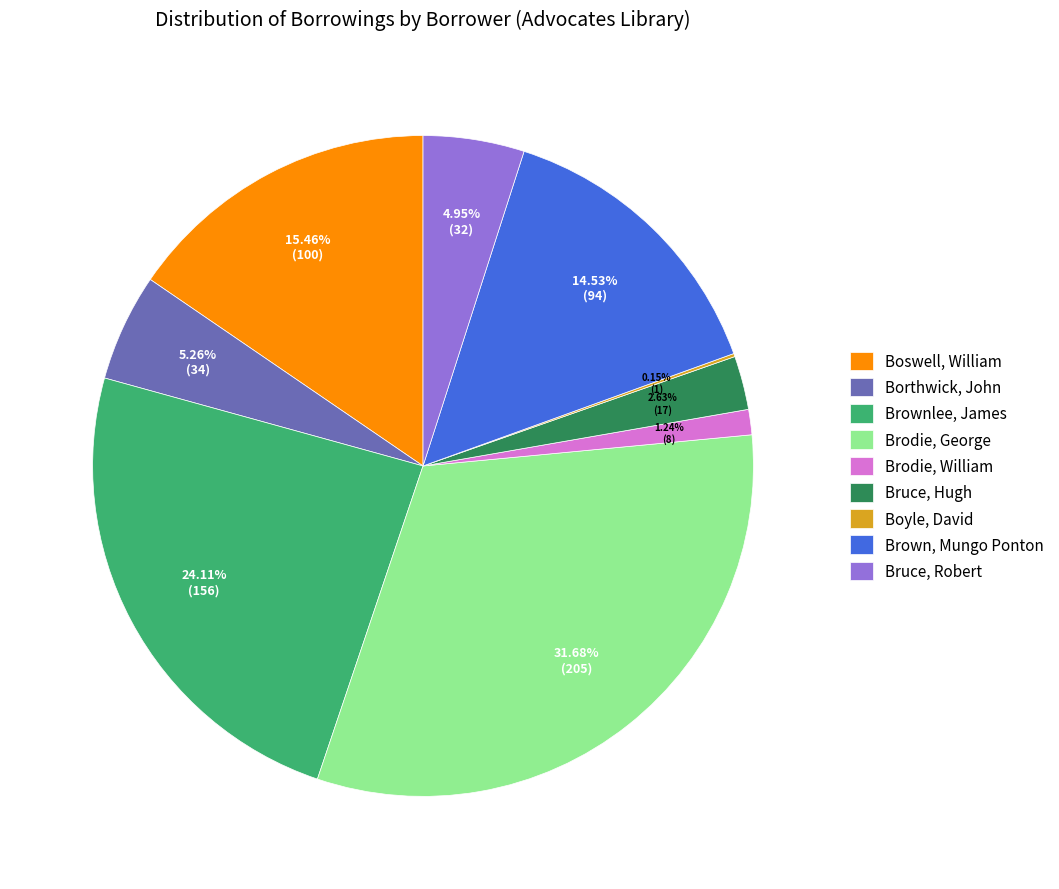

Which has a higher value, Bruce, Hugh or Brodie, George?

Brodie, George